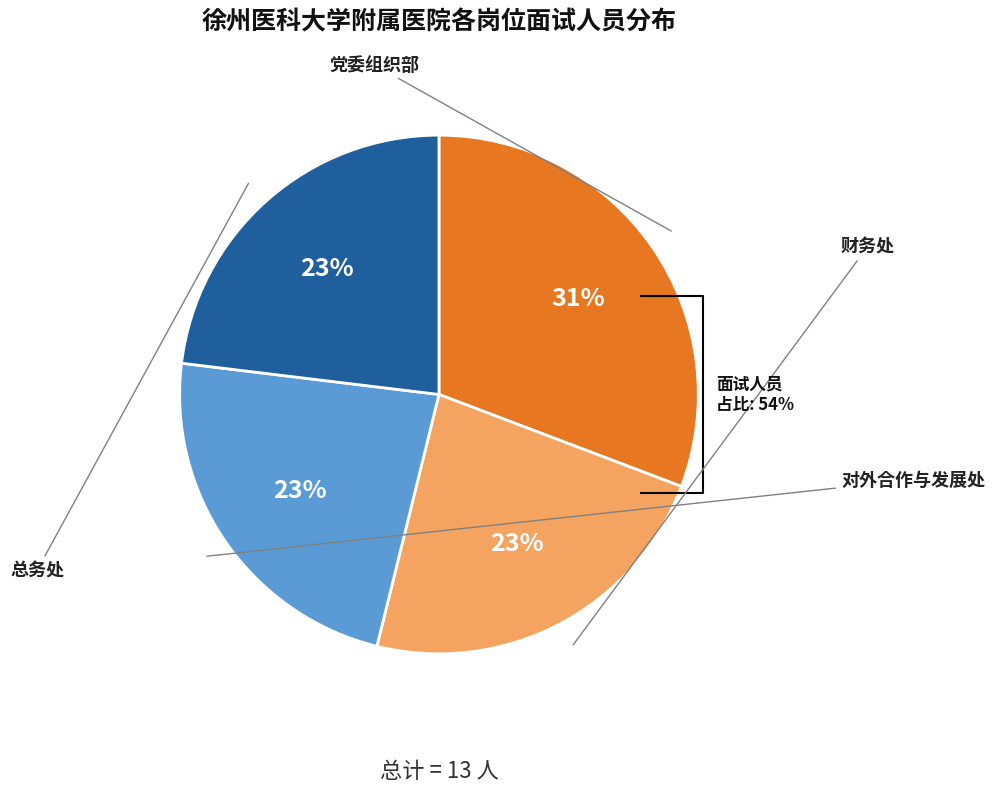

To the nearest percent, what is the average slice percentage?

25%